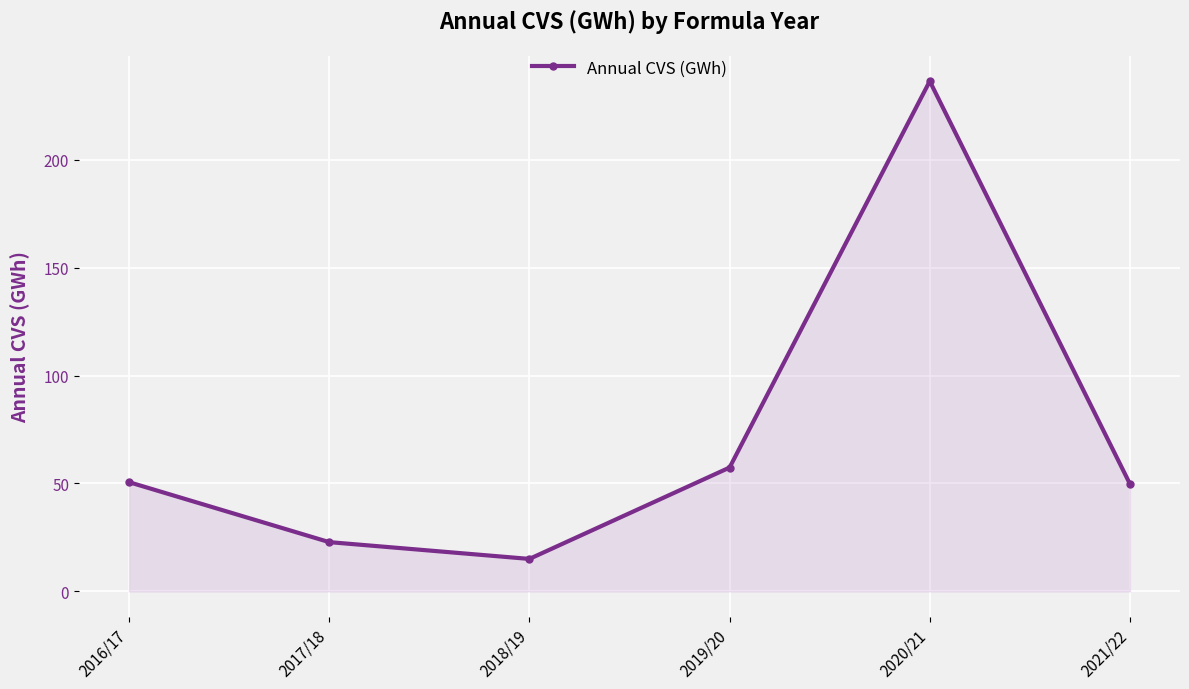

Is it true that the value at 2016/17 is 20.7?

False